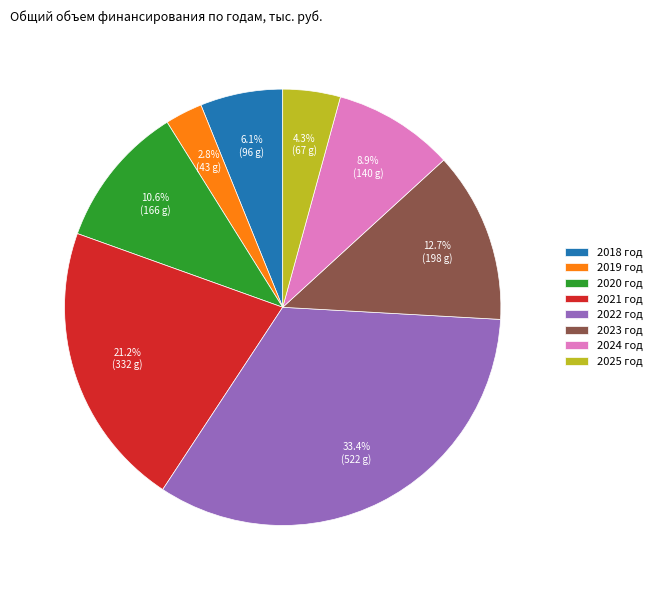

Does 2018 год represent more than half of the total?

No